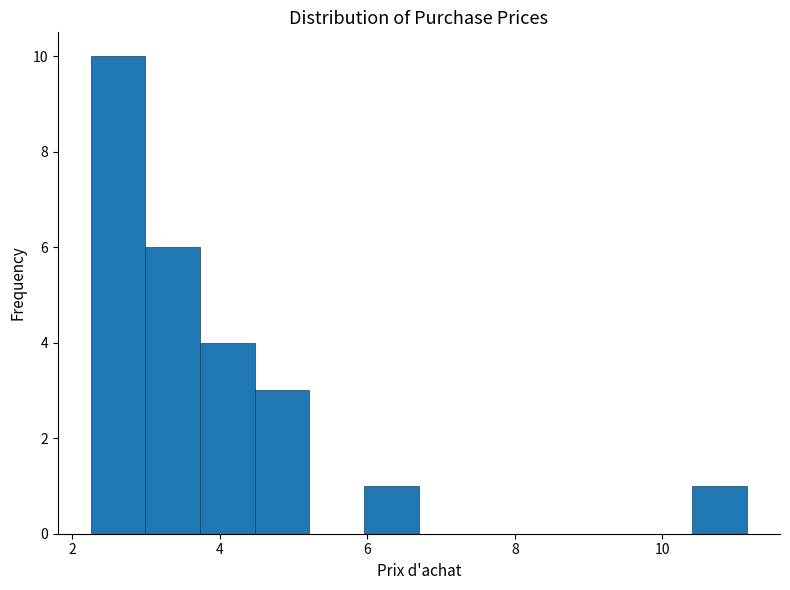

Read against the x-axis, roughly where is the centre of the tallest bar?

2.6